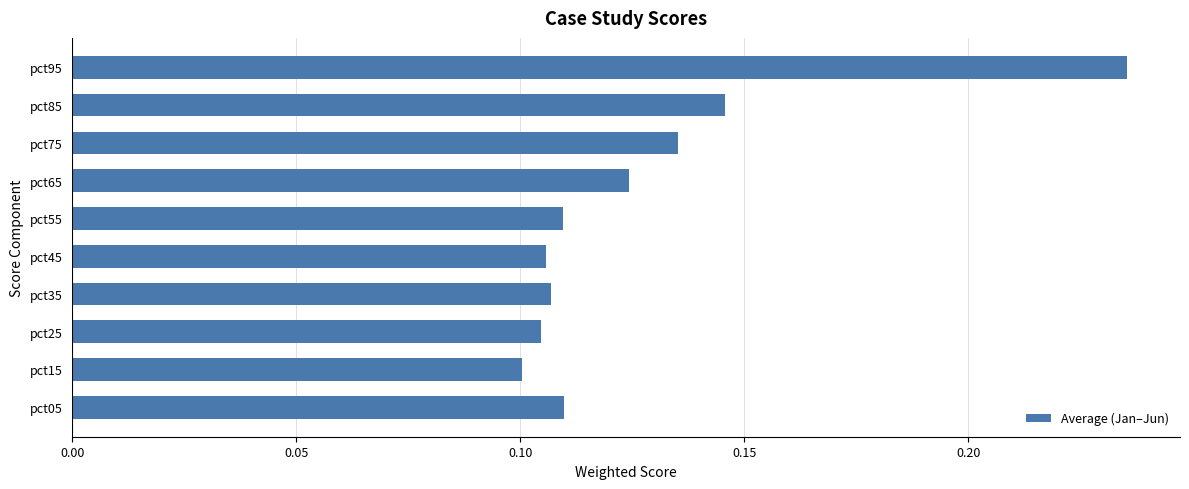

Is it true that the value at pct15 is 0.1?

True